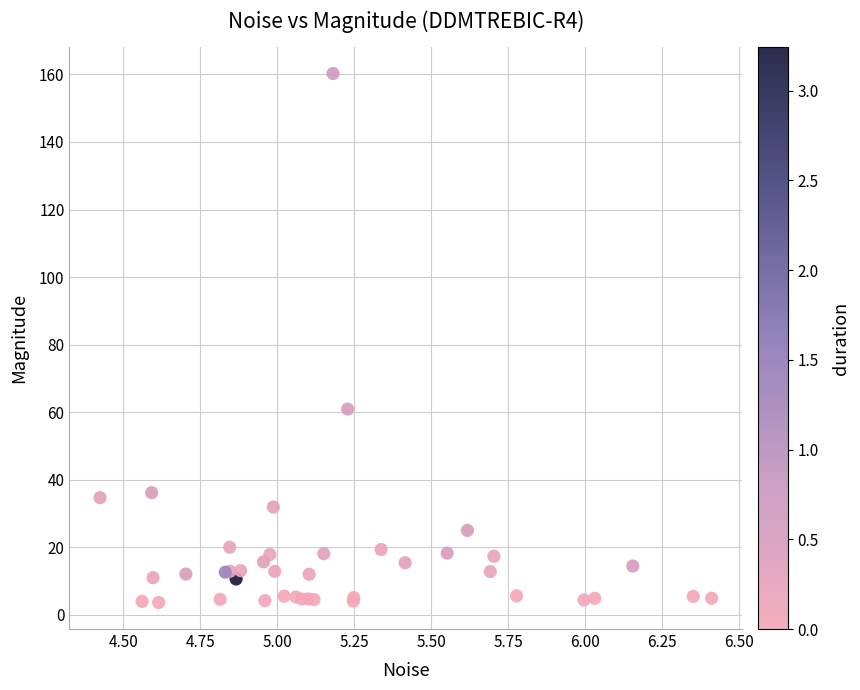

What Y value in the scatter plot is closest to 81?

60.9